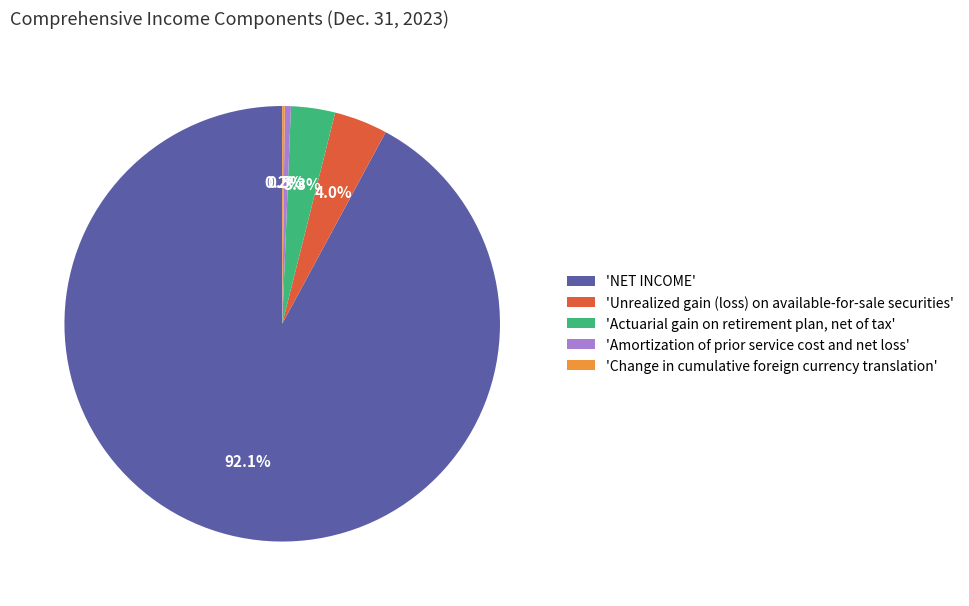

What portion of the pie excludes 'Amortization of prior service cost and net loss'?

99.5%